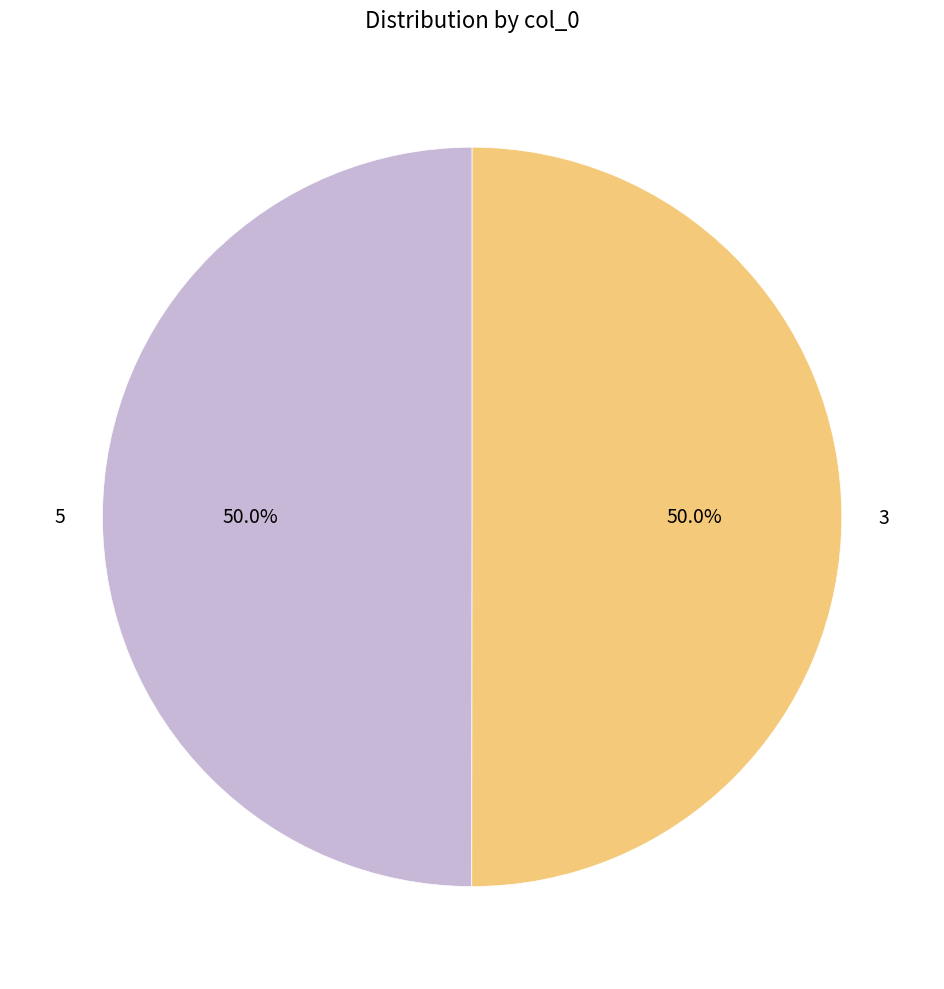

To the nearest percent, what portion does 5 represent?

50%